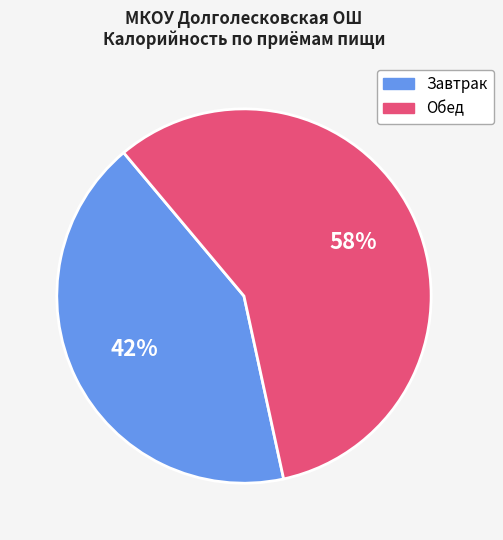

Is there a majority slice in this chart?

Yes